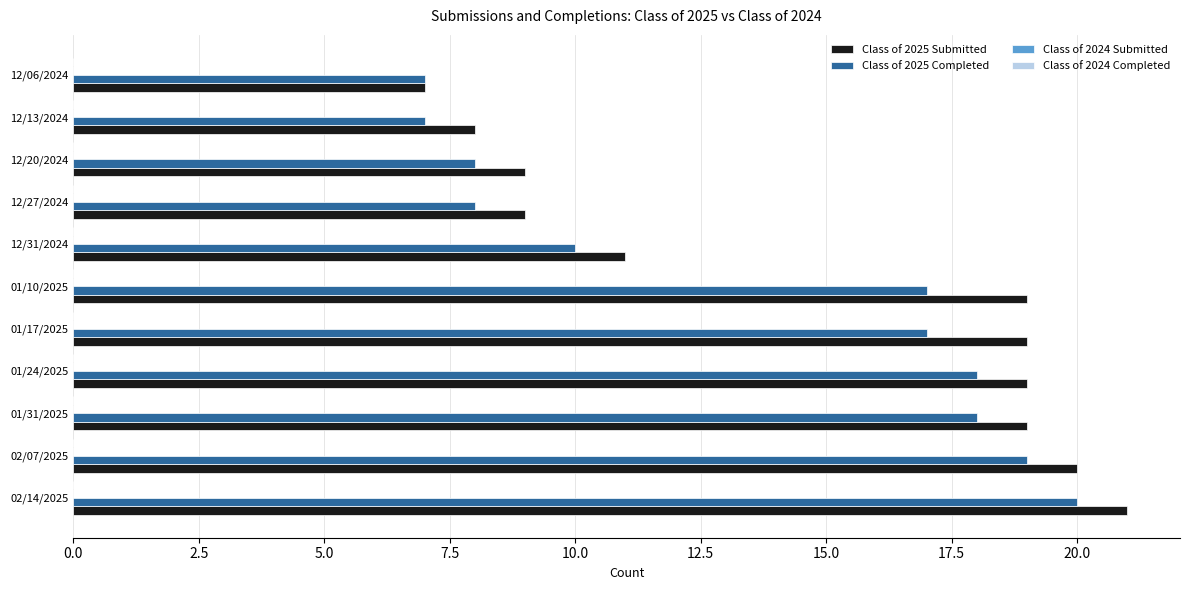

What is the maximum value shown in the chart?

21